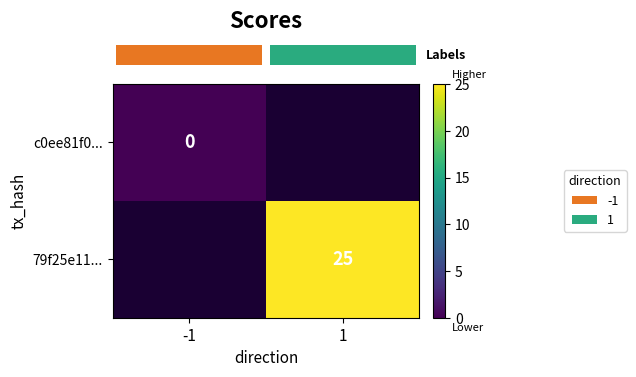

How many positive values does the row_1 series have?

1